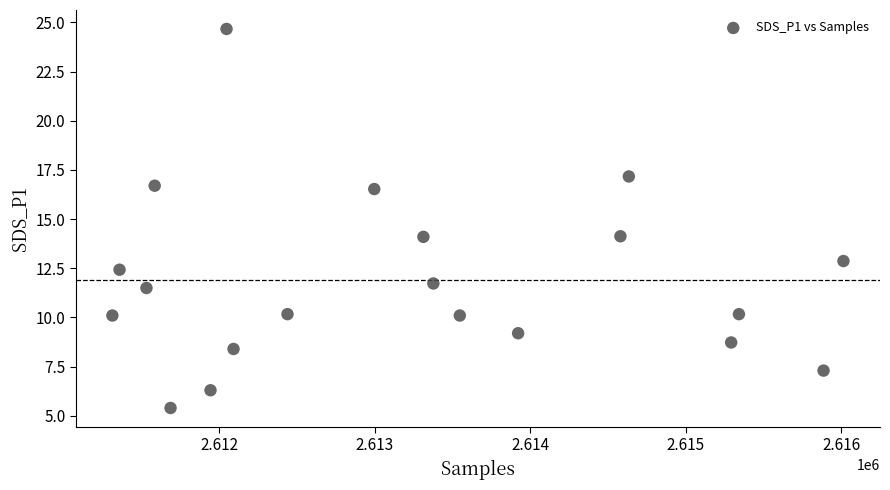

What is the range of X values (max minus min)?

4701.0